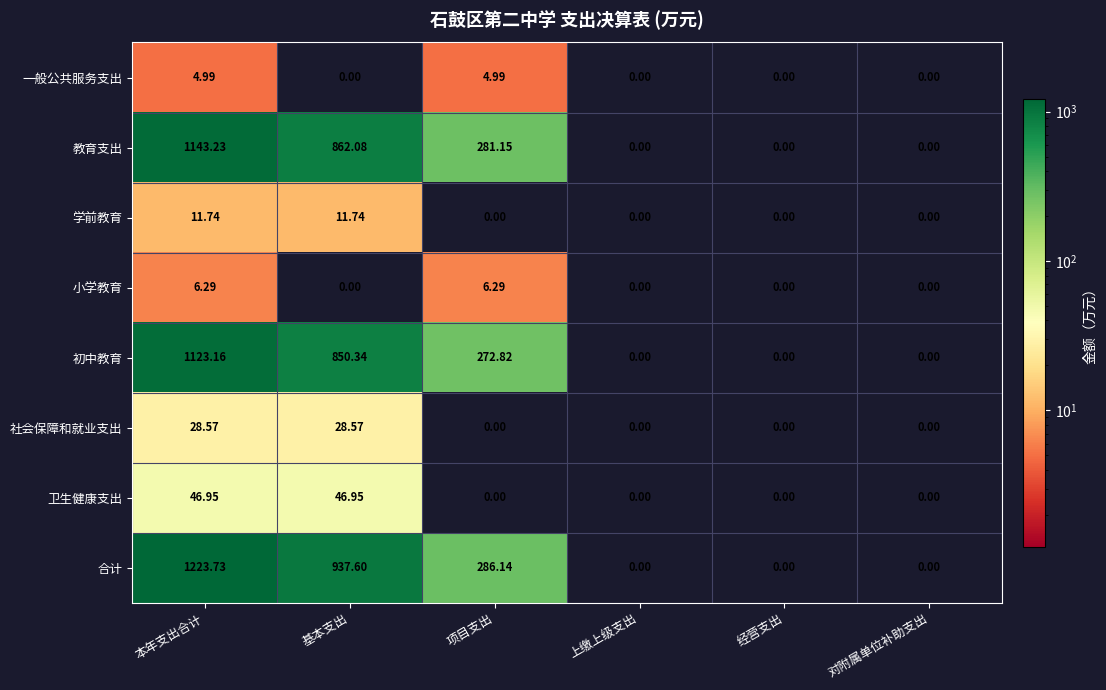

At which category is the sum across all series the highest?

本年支出合计